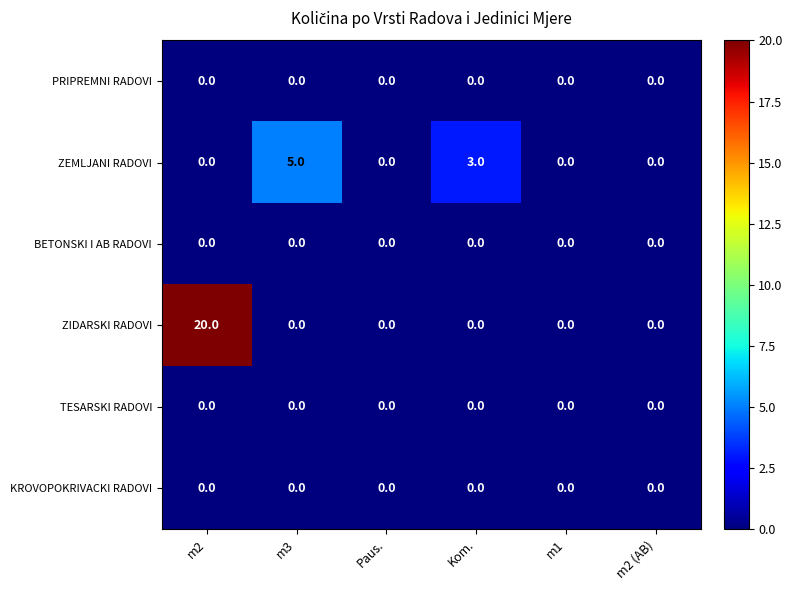

At which category is the sum across all series the highest?

m2